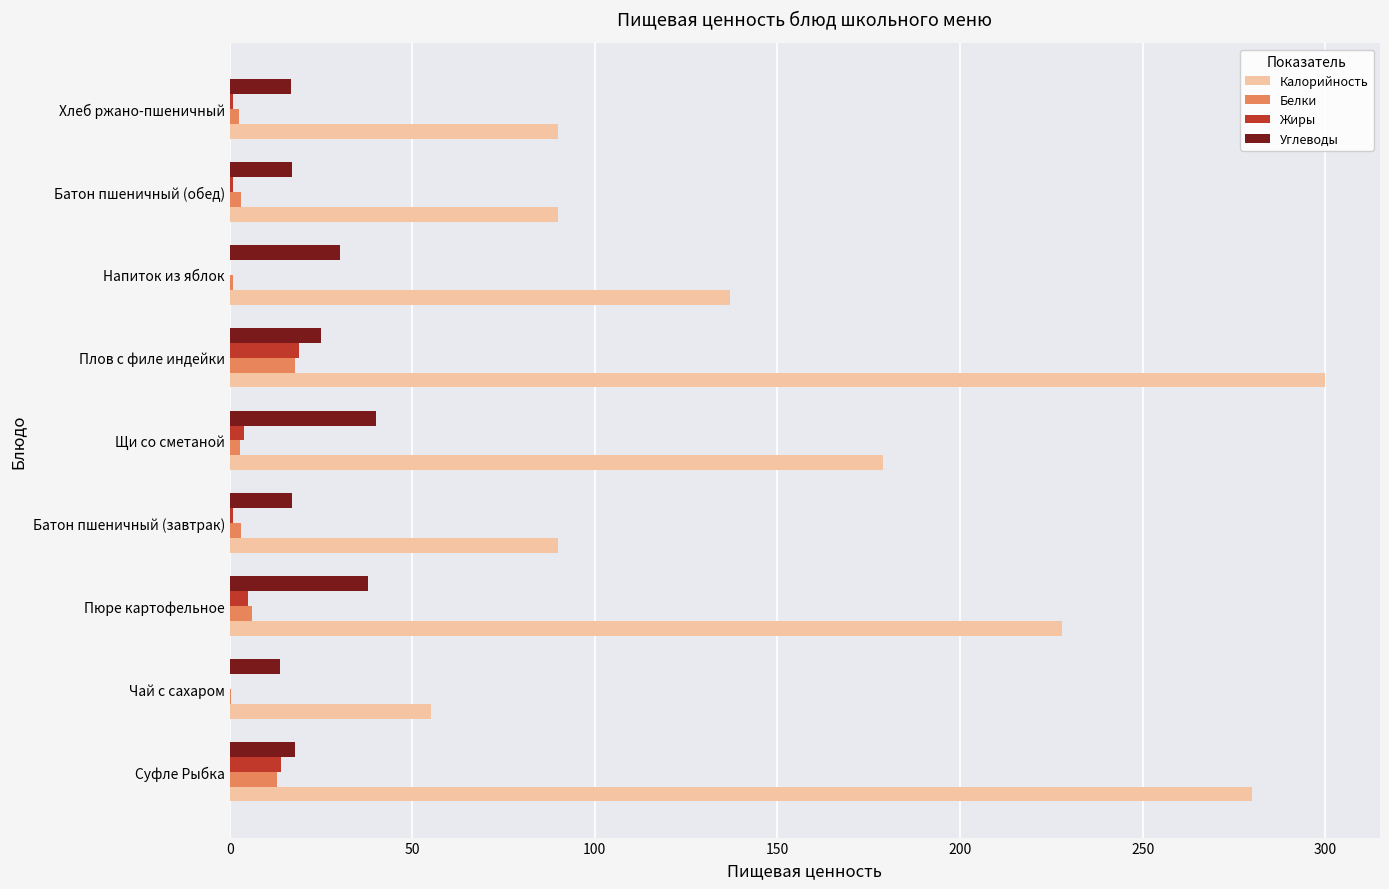

Which series has the largest total across all categories?

Калорийность